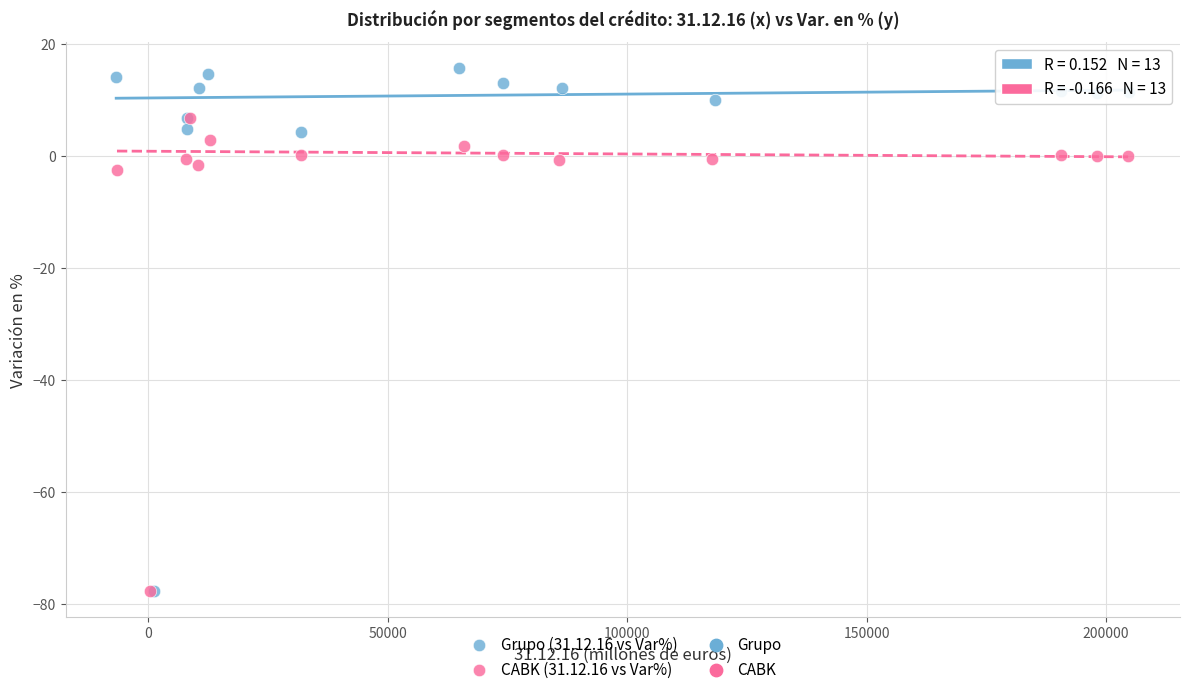

Which series has the largest Y range (max minus min)?

Grupo (31.12.16 vs Var%)